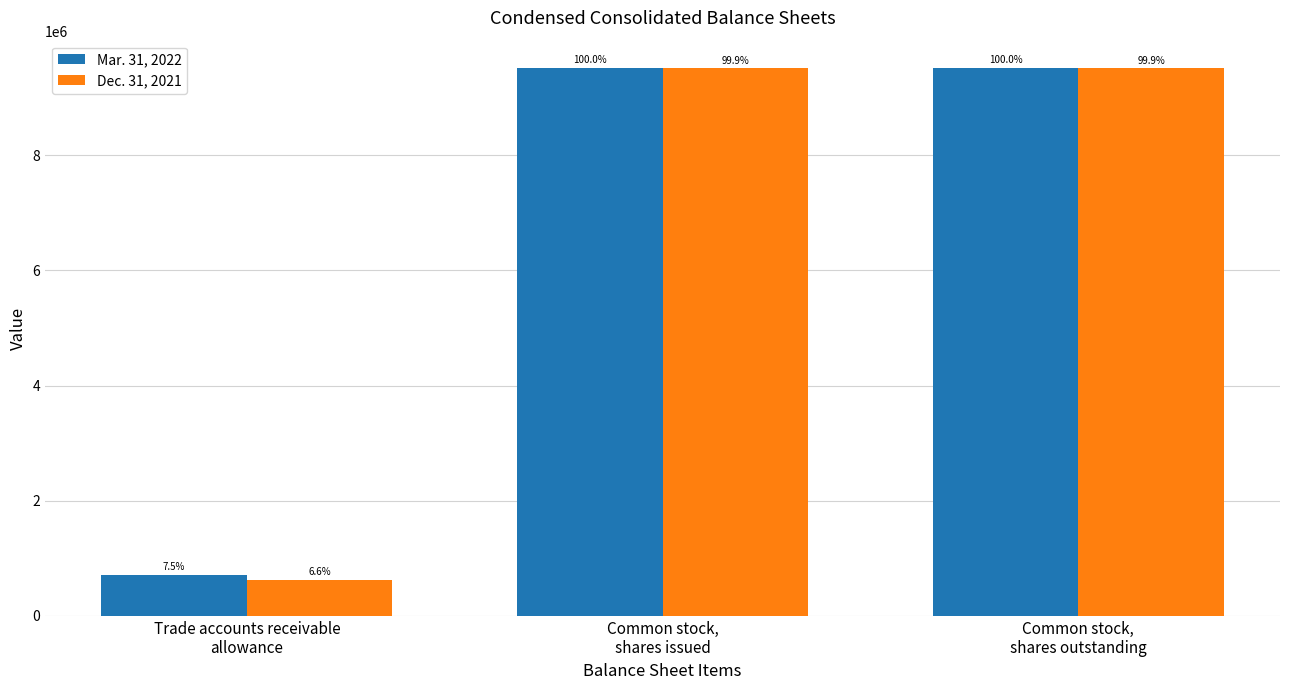

Between Trade accounts receivable
allowance and Common stock,
shares issued, which series saw the biggest shift?

Dec. 31, 2021